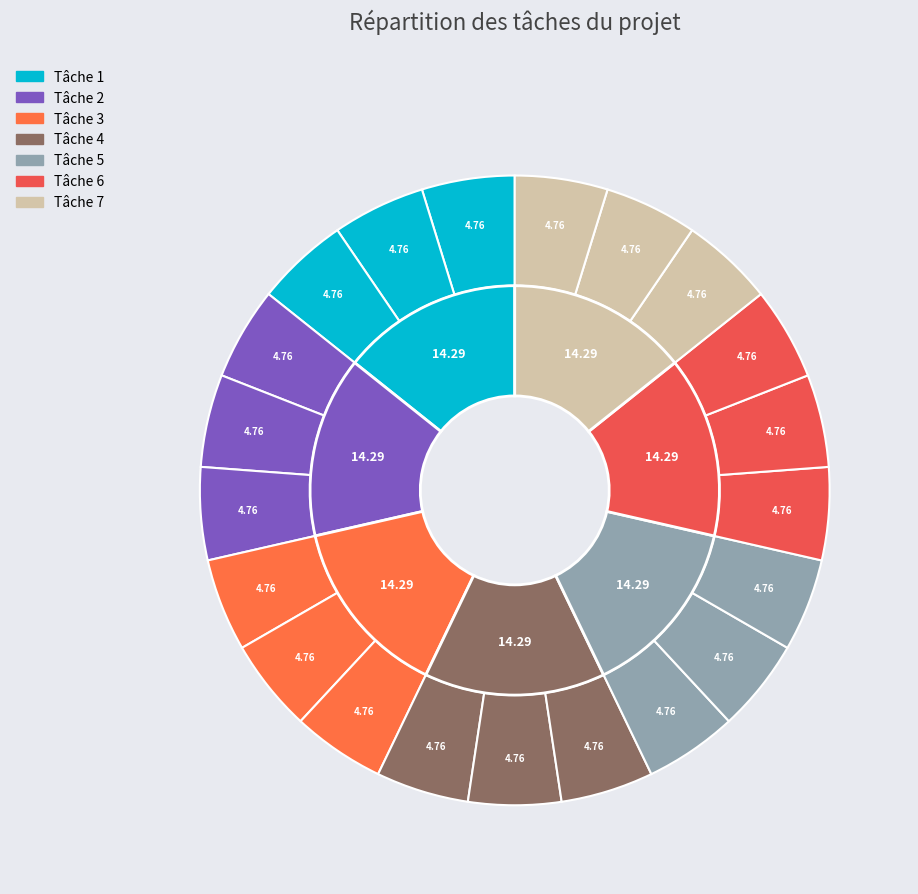

Which slice is the largest?

Tâche 7